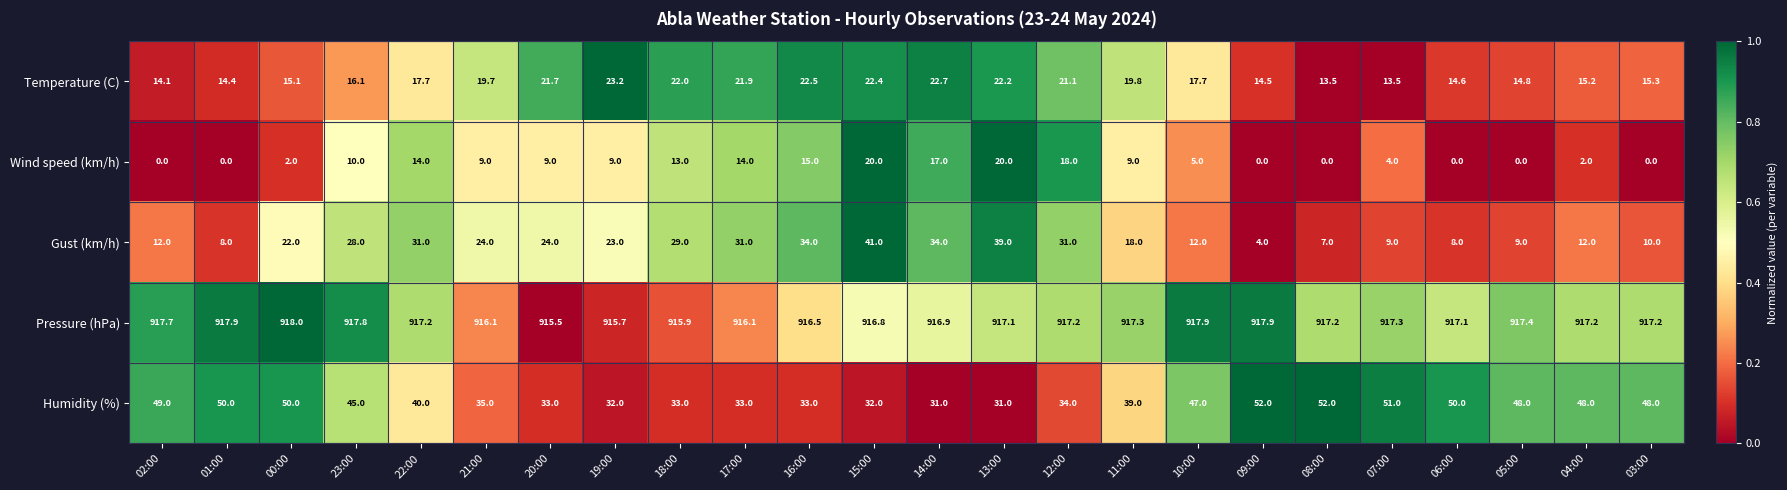

Is it true that Pressure (hPa) equals 640.8 at 01:00?

False